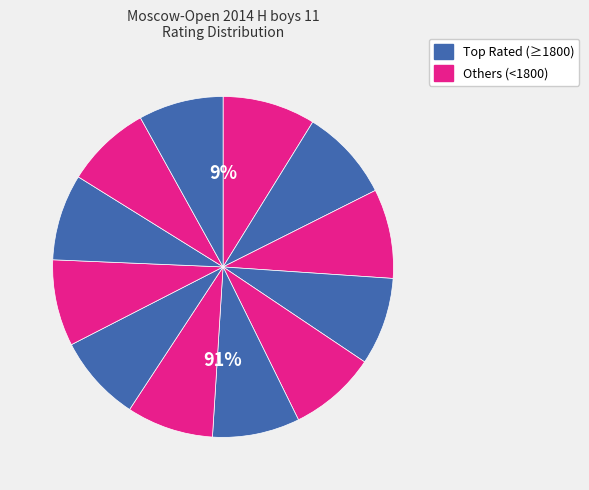

Is it true that Murtazin Ruslan is 19% of the pie?

False